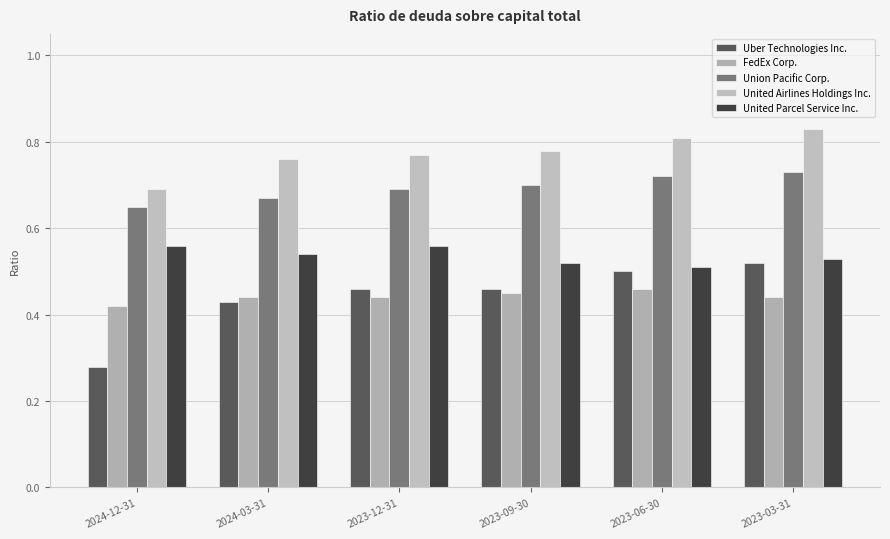

What are all the series names shown in the legend?

Uber Technologies Inc., FedEx Corp., Union Pacific Corp., United Airlines Holdings Inc., United Parcel Service Inc.